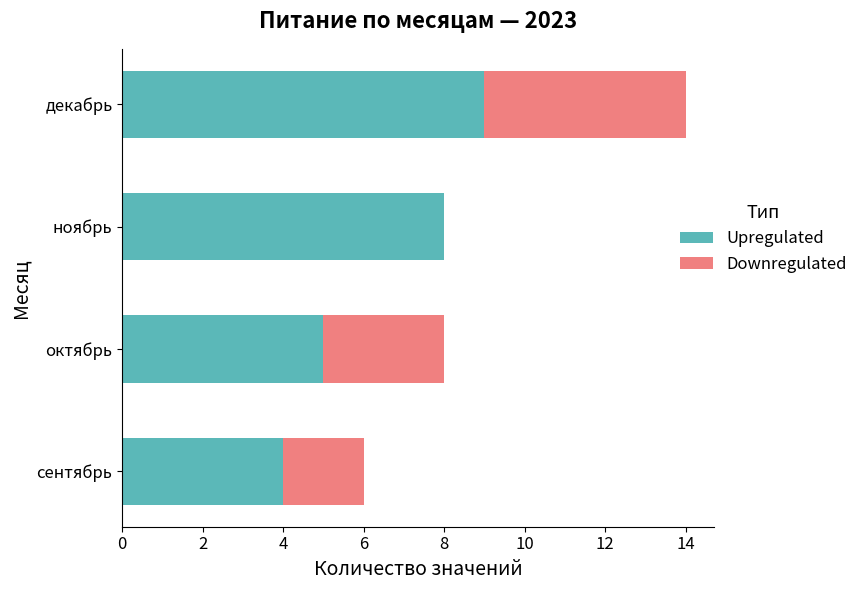

How many distinct data groups are displayed?

2